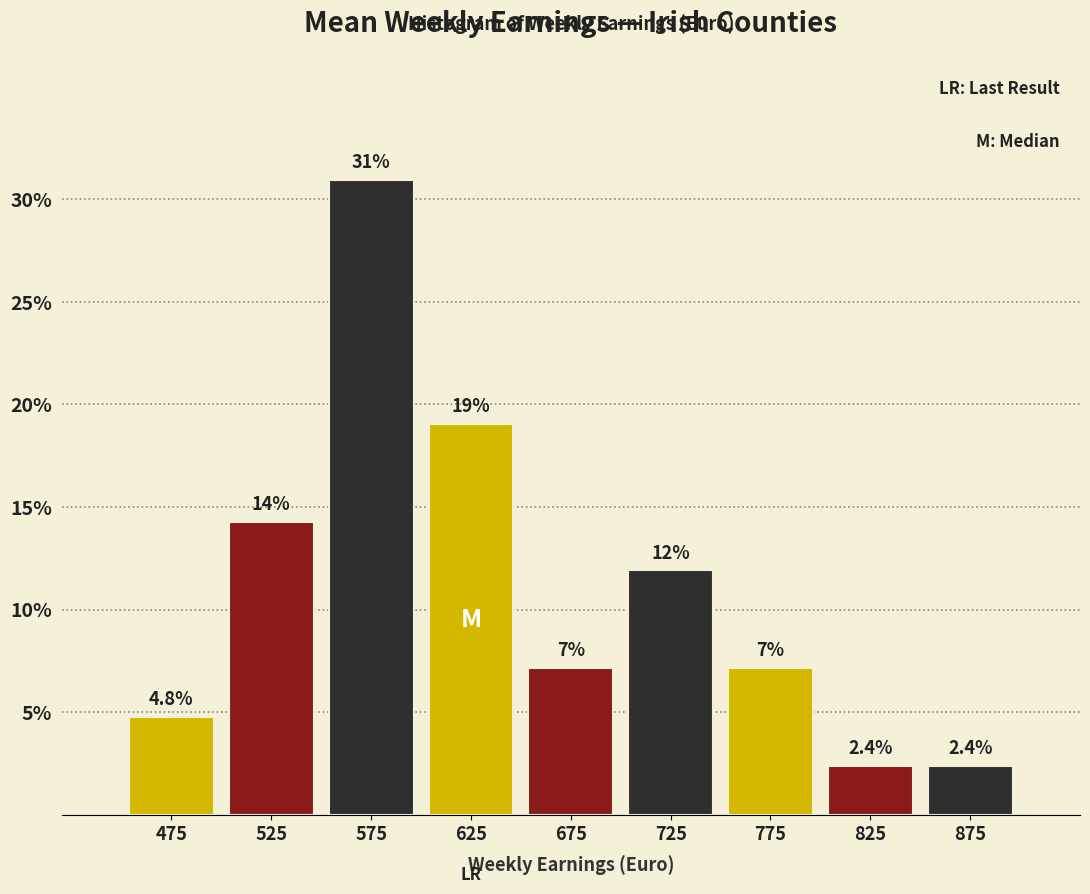

Which range on the x-axis has the tallest bar?

550 to 600